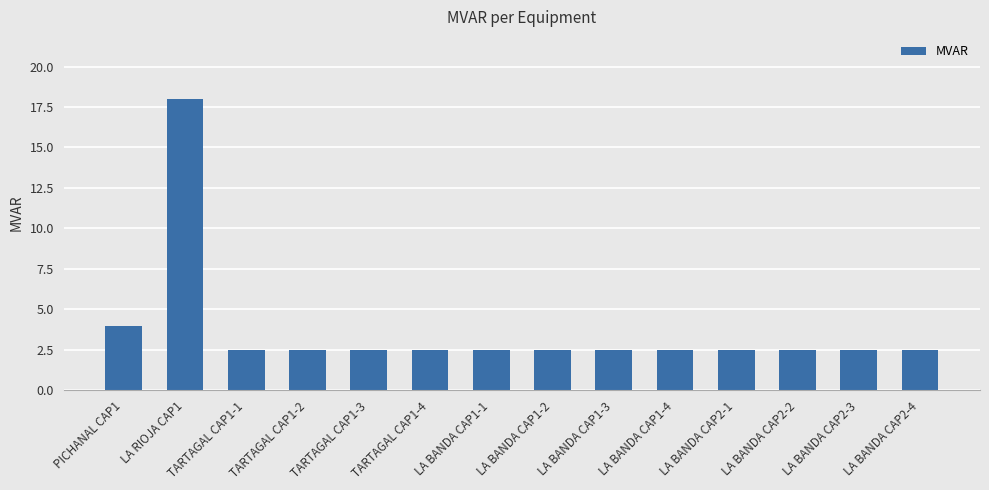

At which label is the value closest to 10?

PICHANAL CAP1